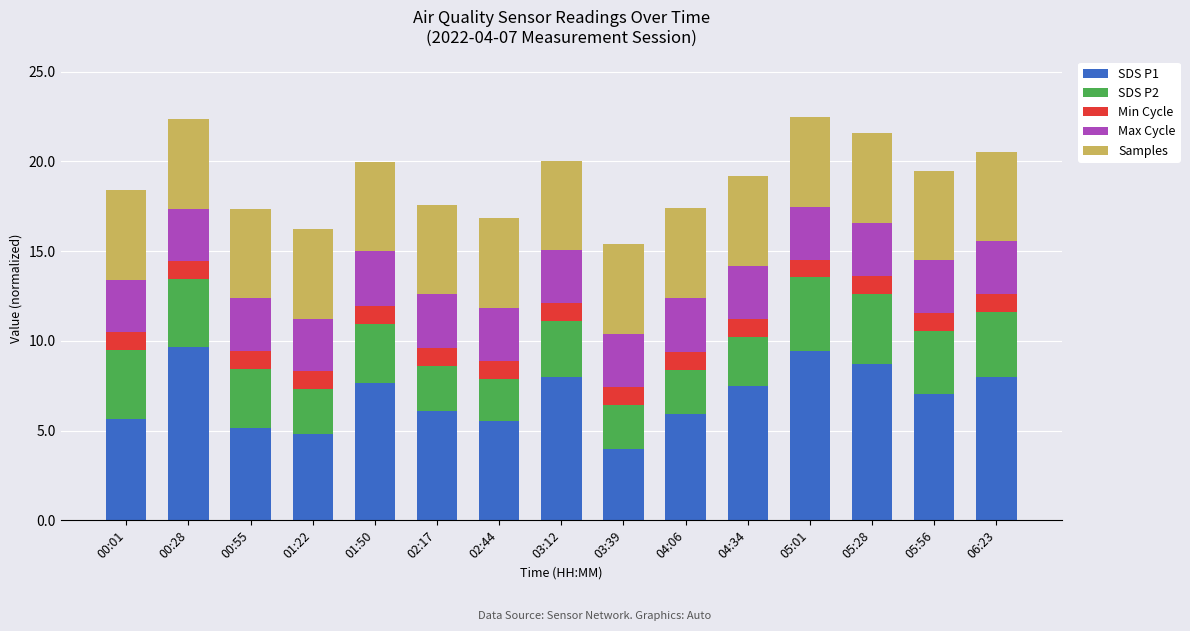

How many distinct data groups are displayed?

5